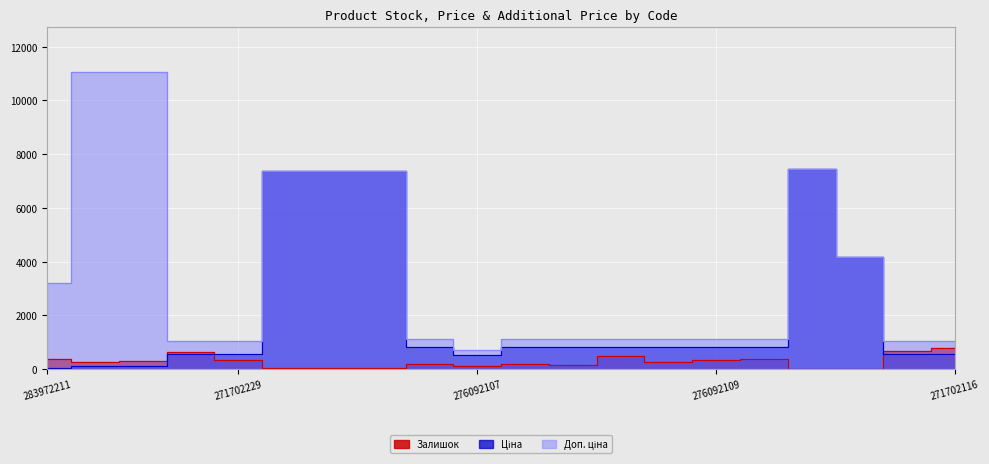

Reading right to left, what are all the values shown in this chart?

Залишок: 271702116=786.0	271702117=679.0	200521163=2.0	208461456=11.0	276092106=362.0	276092109=323.0	276092035=269.0	276092103=502.0	276092104=166.0	276092105=173.0	276092107=114.0	276092108=177.0	247052180=21.0	247052181=20.0	284392211=45.0	271702229=337.0	271702230=626.0	247132180=290.0	247132181=260.0	283972211=360.0
Ціна: 271702116=571.6	271702117=571.6	200521163=4161.8	208461456=7453.8	276092106=822.0	276092109=822.0	276092035=822.0	276092103=822.0	276092104=822.0	276092105=822.0	276092107=534.3	276092108=822.0	247052180=7360.2	247052181=7360.2	284392211=7360.2	271702229=571.6	271702230=571.6	247132180=110.5	247132181=110.5	283972211=32.0
Доп. ціна: 271702116=1048.0	271702117=1048.0	200521163=4162.0	208461456=7453.8	276092106=1114.0	276092109=1114.0	276092035=1114.0	276092103=1114.0	276092104=1114.0	276092105=1114.0	276092107=724.0	276092108=1114.0	247052180=7360.2	247052181=7360.2	284392211=7360.2	271702229=1048.0	271702230=1048.0	247132180=11055.0	247132181=11055.0	283972211=3205.0